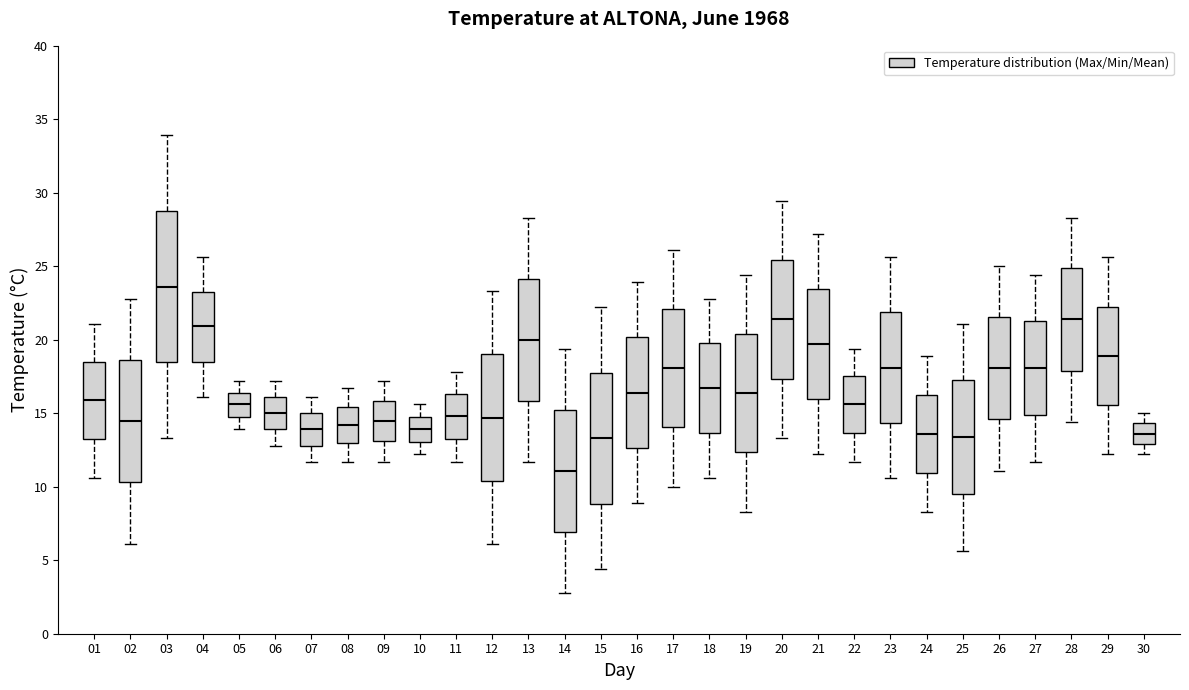

Which box is the tallest, from its lower edge to its upper edge?

03